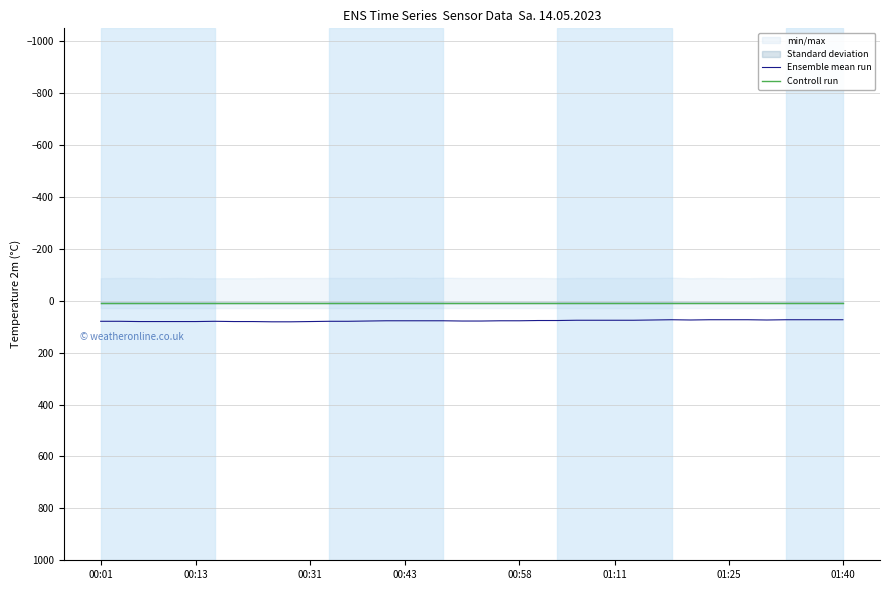

What is the sum of all Ensemble mean run values?

3071.0